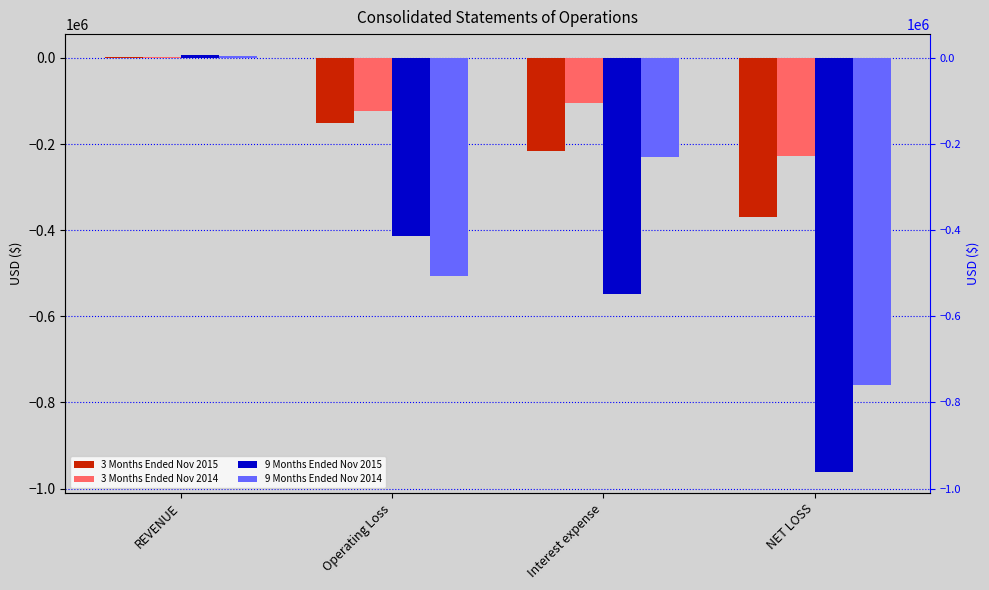

Rank the series by their average value, from highest to lowest.

3 Months Ended Nov 2014, 3 Months Ended Nov 2015, 9 Months Ended Nov 2014, 9 Months Ended Nov 2015